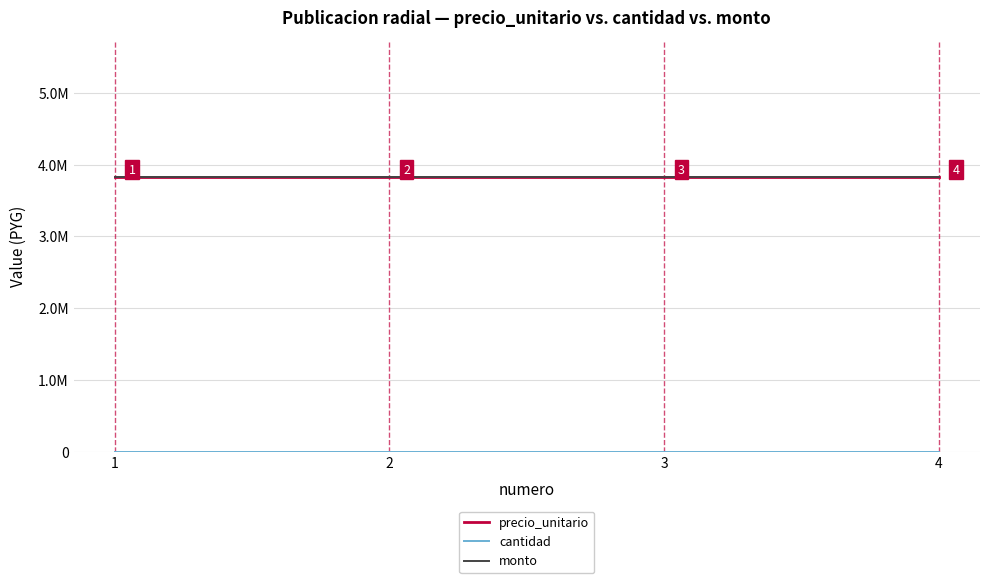

Is the value of monto at 2 greater than the value of cantidad at 2?

Yes